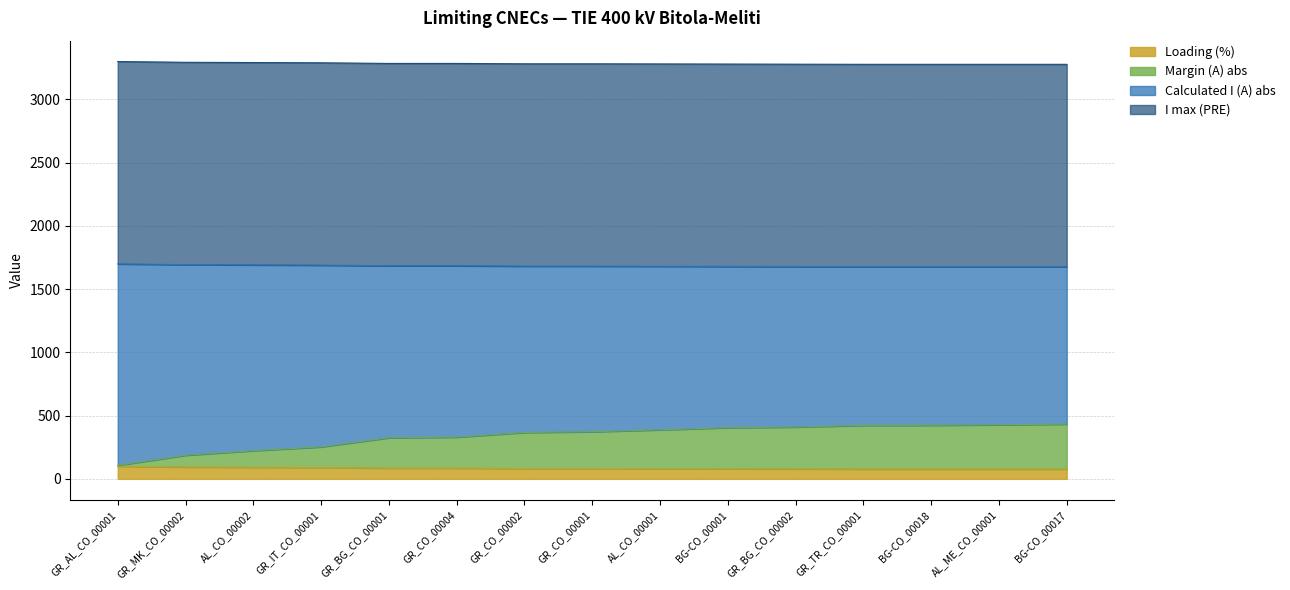

What is the maximum value for Loading (%)?

100